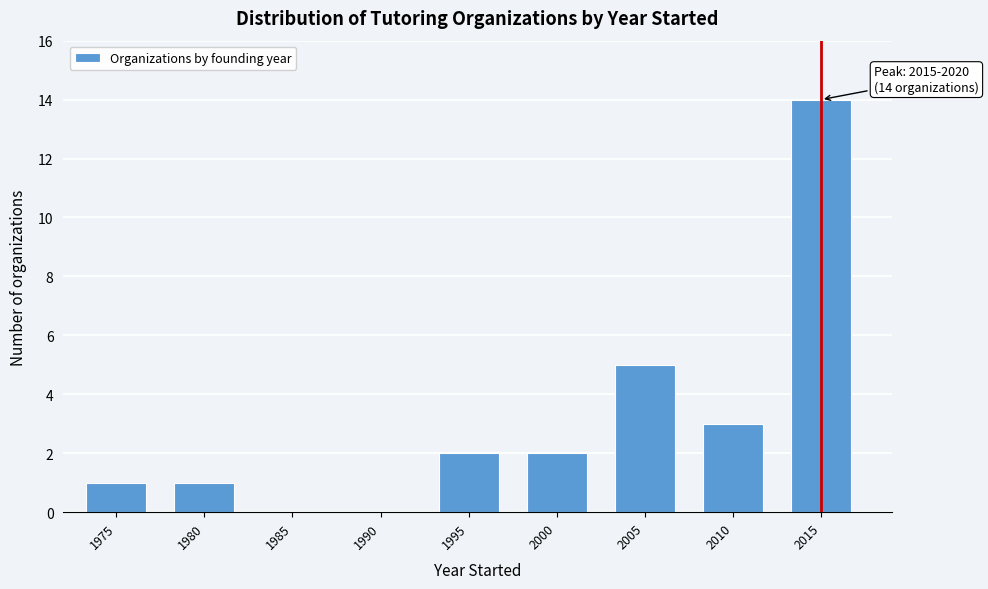

Reading right to left, list all the values displayed in this chart.

2015=14	2010=3	2005=5	2000=2	1995=2	1990=0	1985=0	1980=1	1975=1